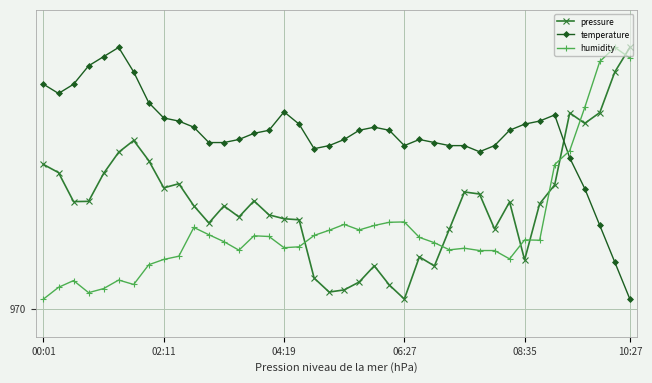

Where does the pressure series first go above 97029?

00:01